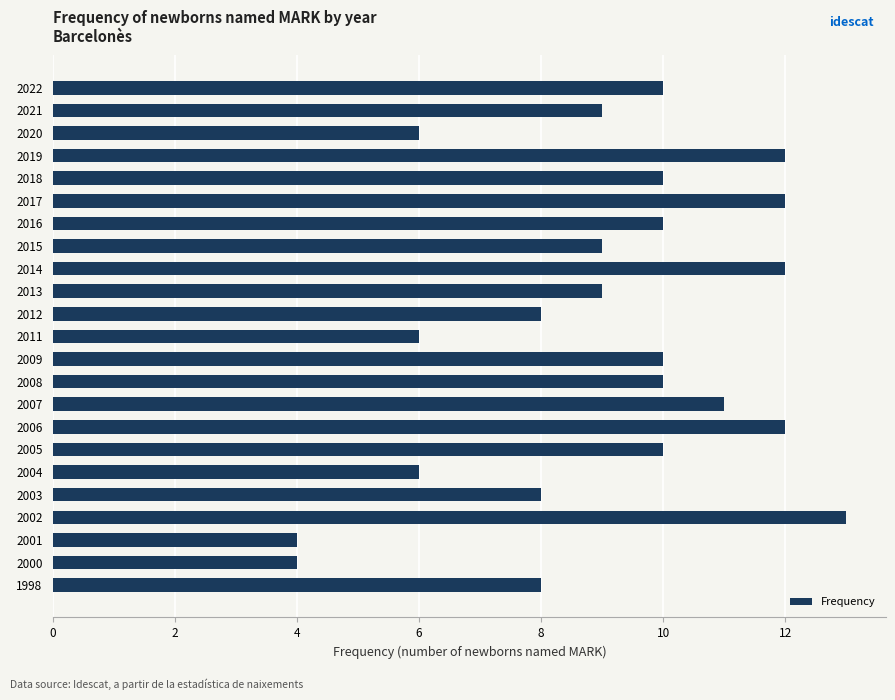

How many bars are there in total?

23